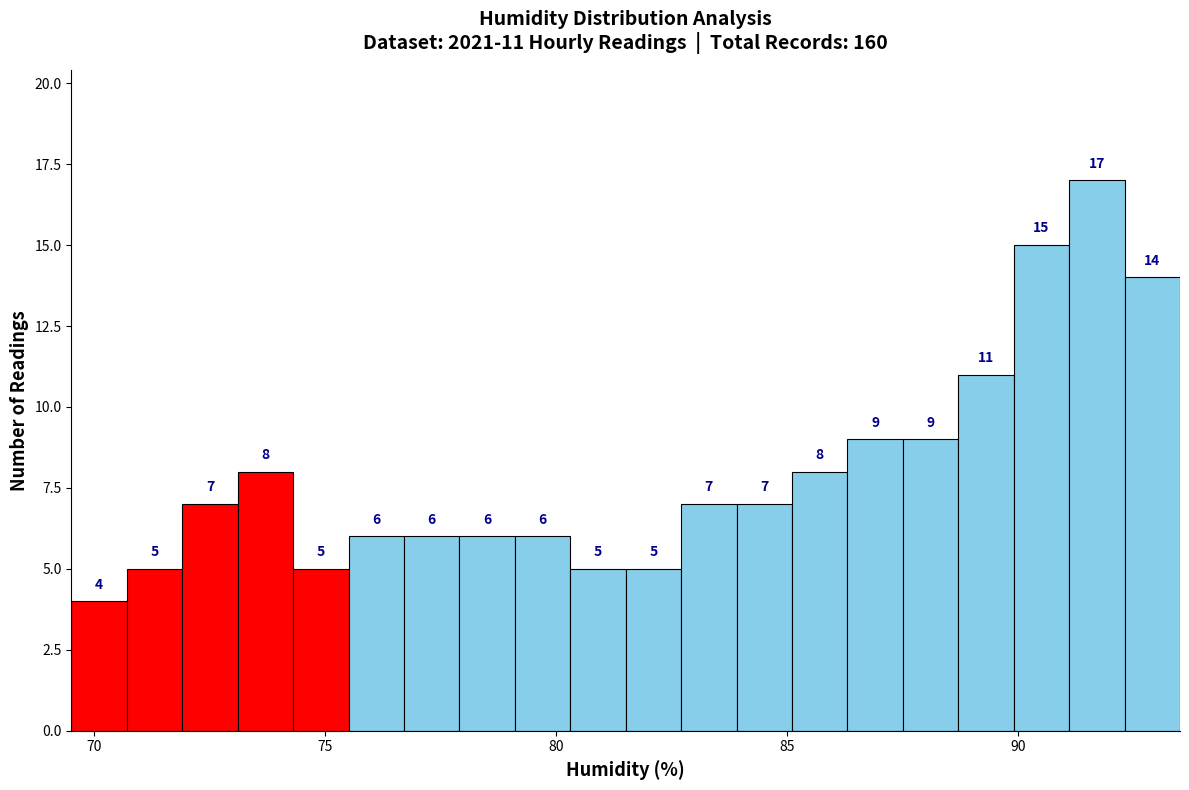

Around what value on the x-axis is the tallest bar? Give the approximate position of its centre, as read against the axis.

91.5